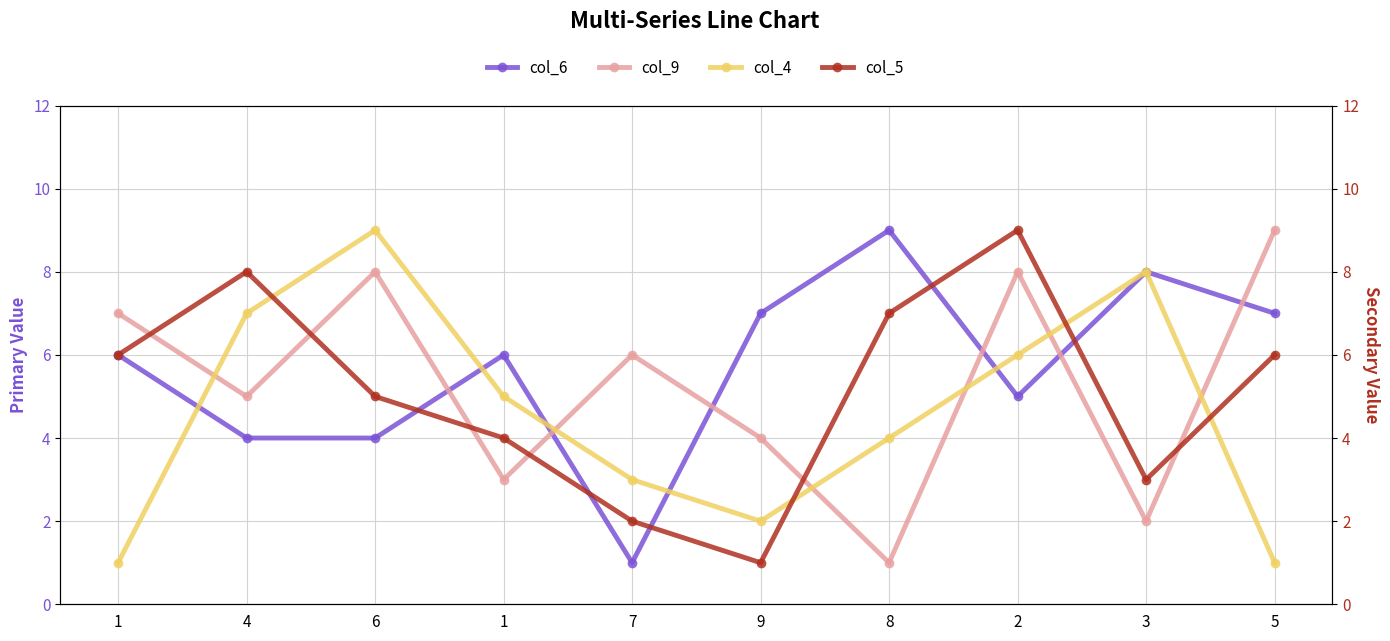

Where do col_5 and col_4 first cross each other?

4 and 6